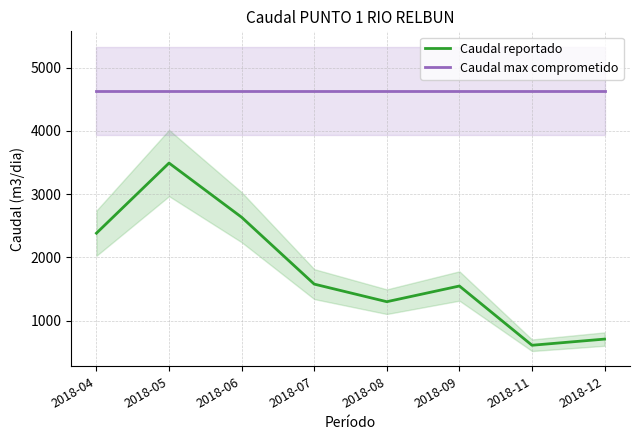

What is the maximum value shown in the chart?

4636.4